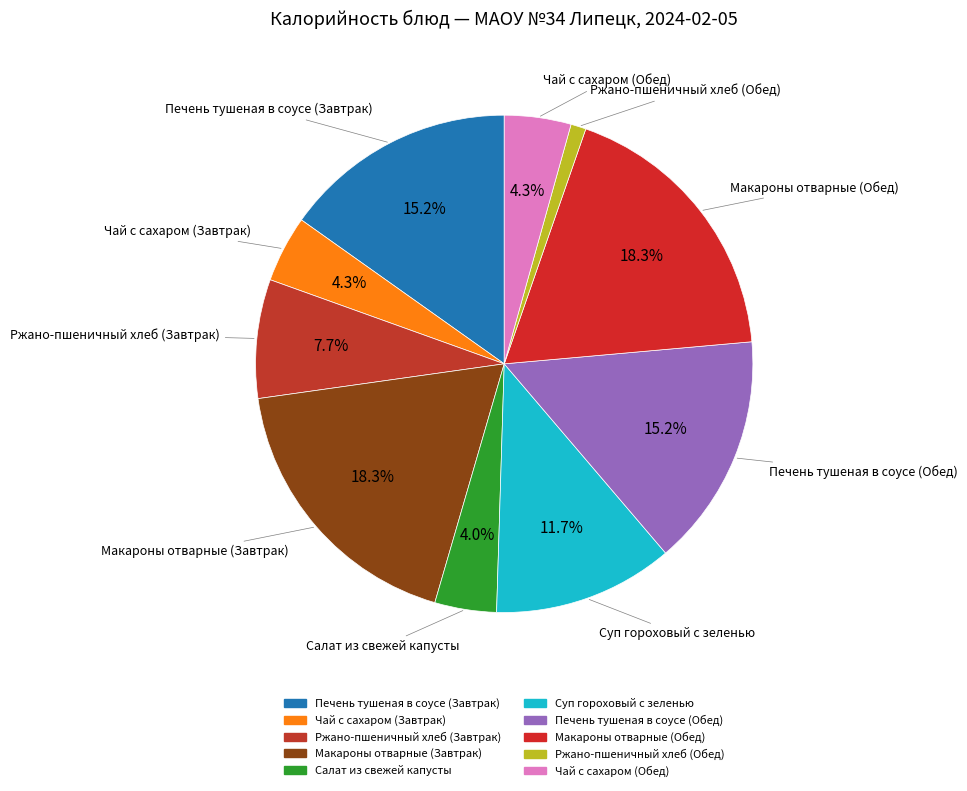

Which category has the smallest portion of the pie?

Ржано-пшеничный хлеб (Обед)